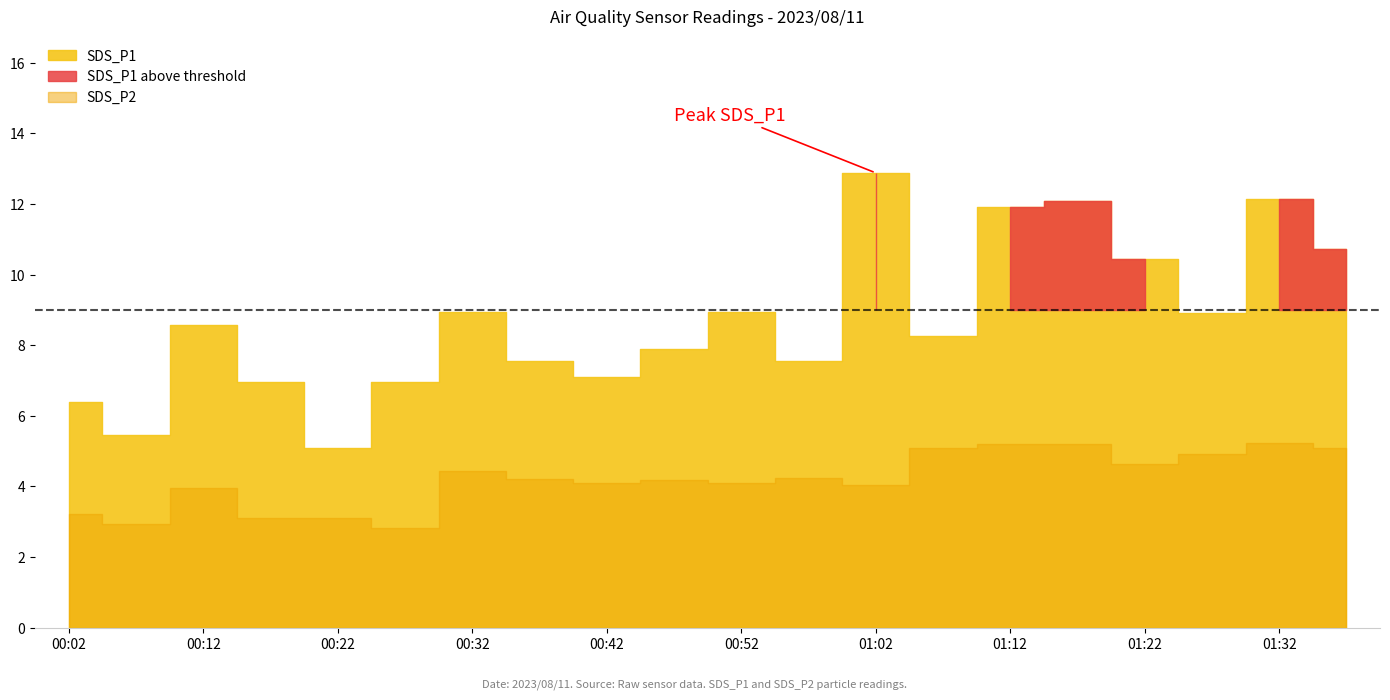

At how many categories does at least one series exceed 8?

11